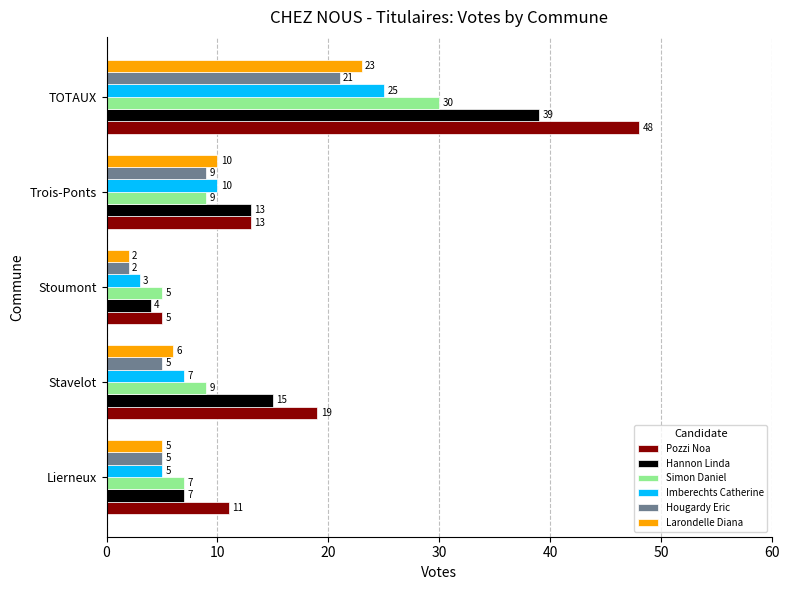

Is the value of Simon Daniel at Lierneux greater than the value of Hougardy Eric at Stoumont?

Yes